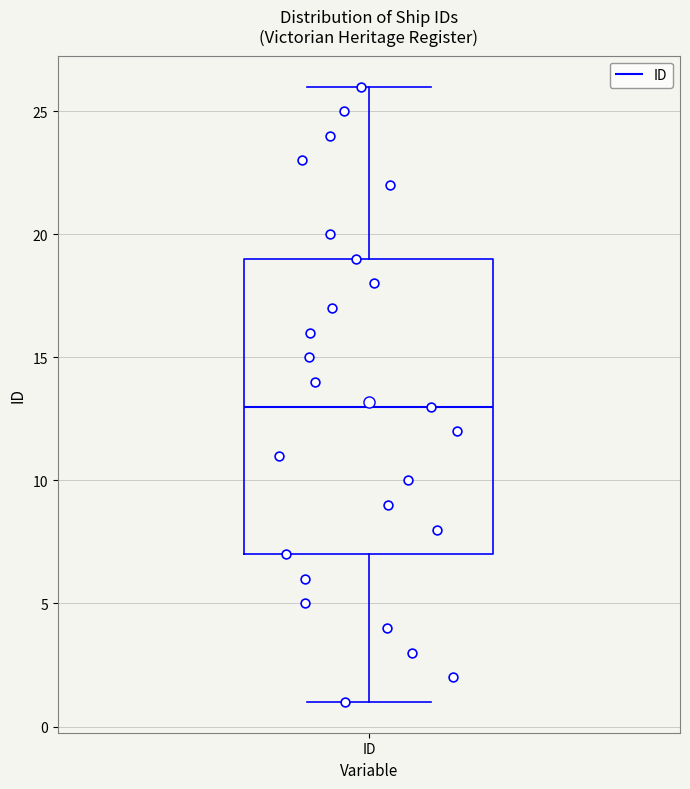

Where does the lower whisker of the box for ID end on the y-axis? The values are not printed on the chart, so give them approximately, as read against the axis.

1